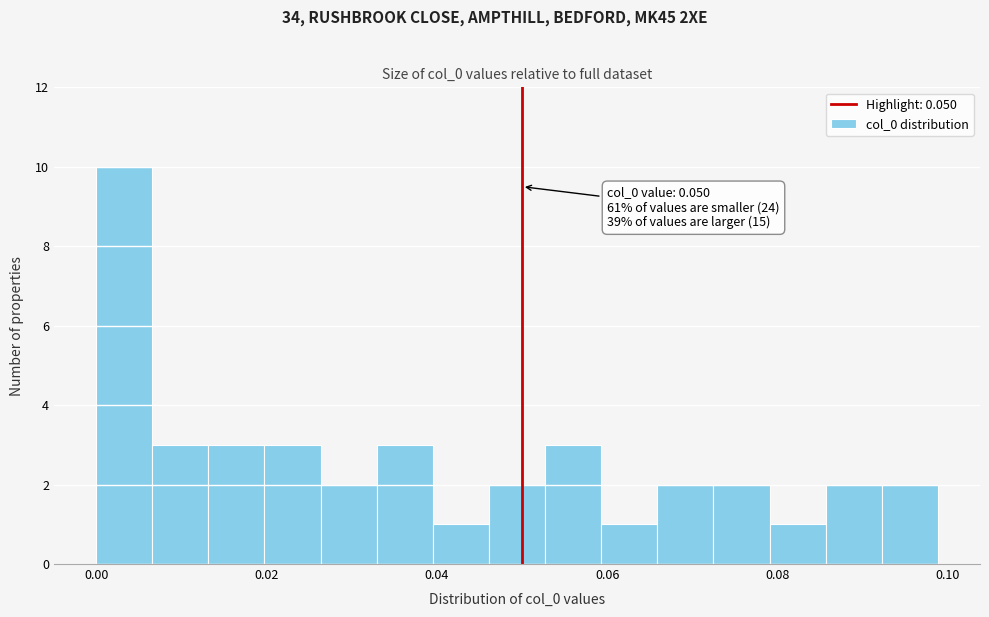

Read against the x-axis, roughly where is the centre of the tallest bar?

0.004